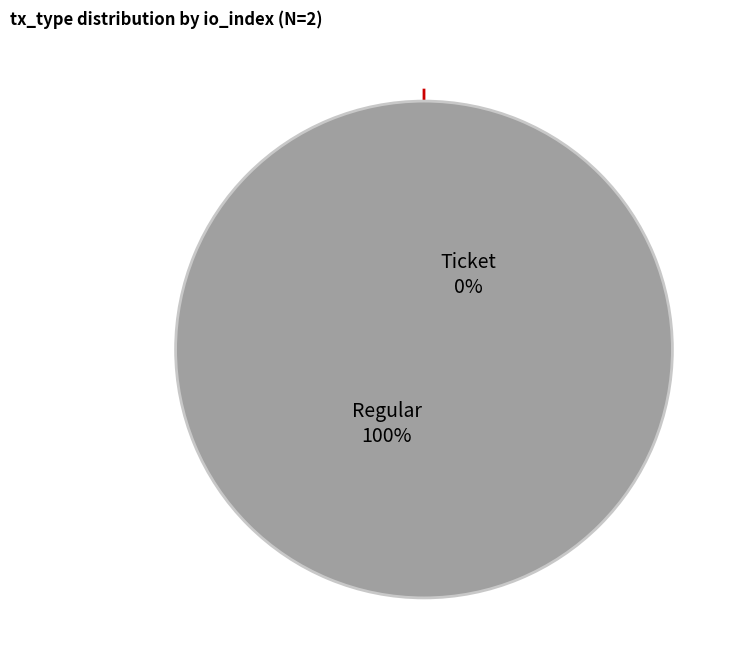

What is the largest slice in the pie chart?

Regular (io_index=4)